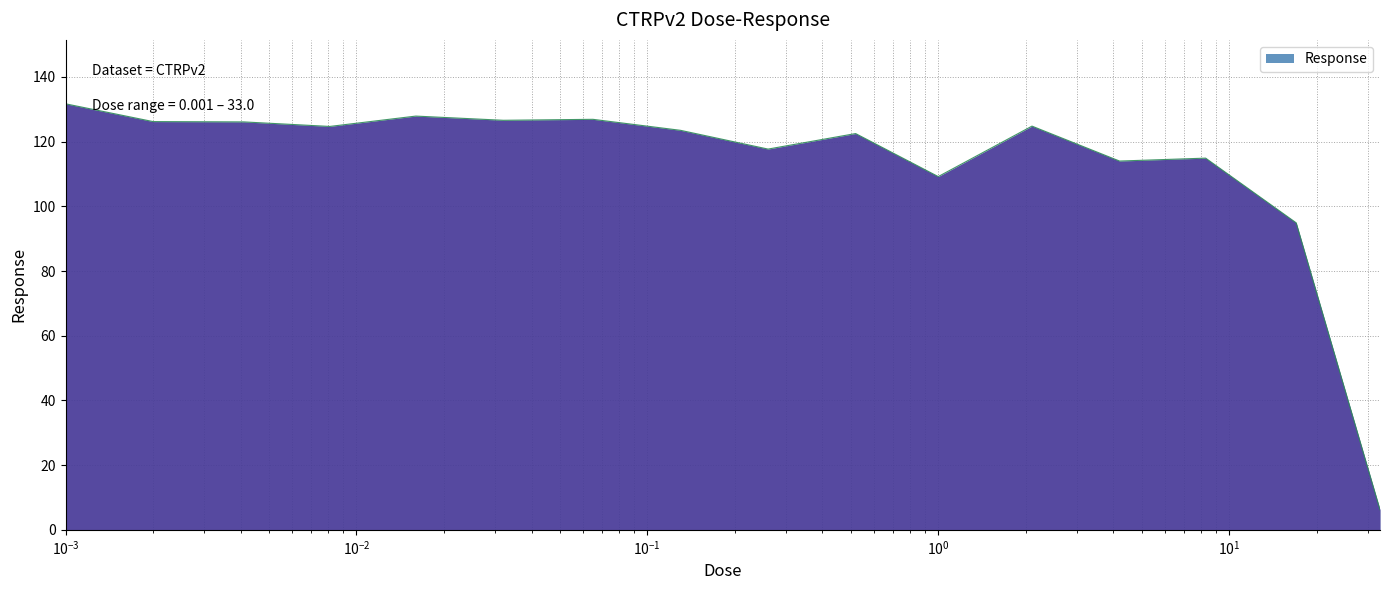

What is the minimum value shown in the chart?

6.2